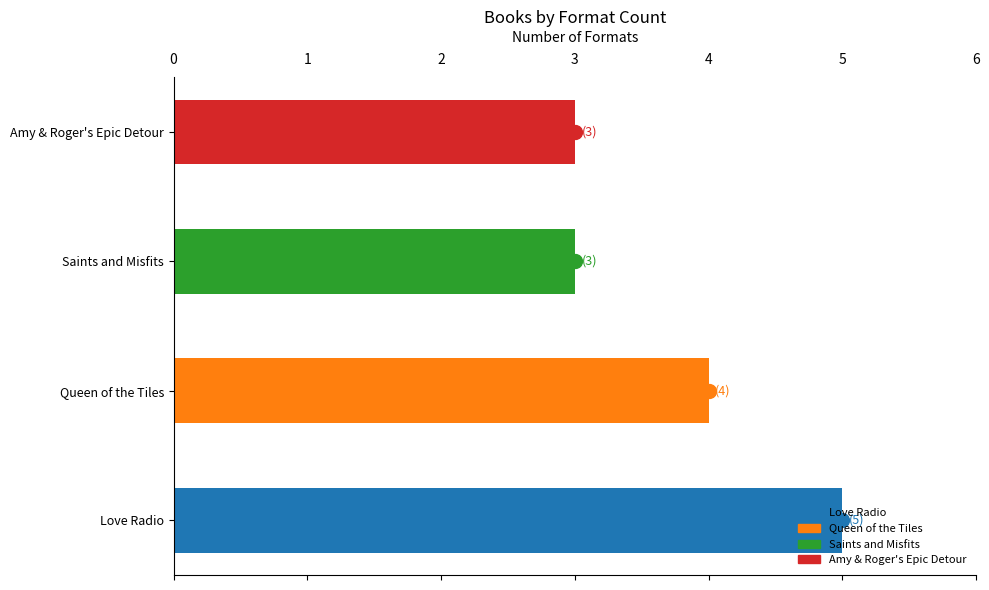

Where is the data nearest to the value 4?

Queen of the Tiles